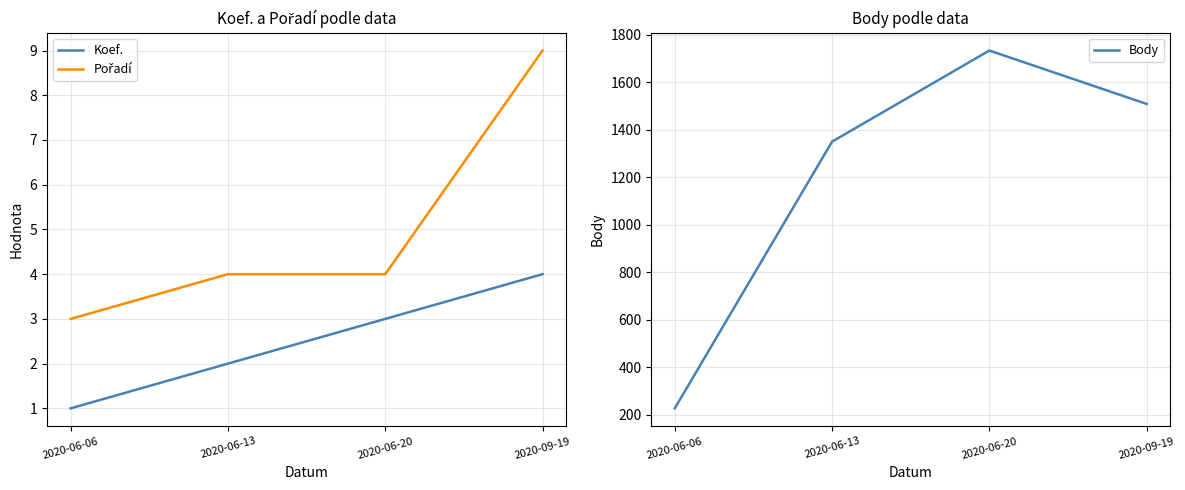

True or false: Koef. and Body cross at least once.

False